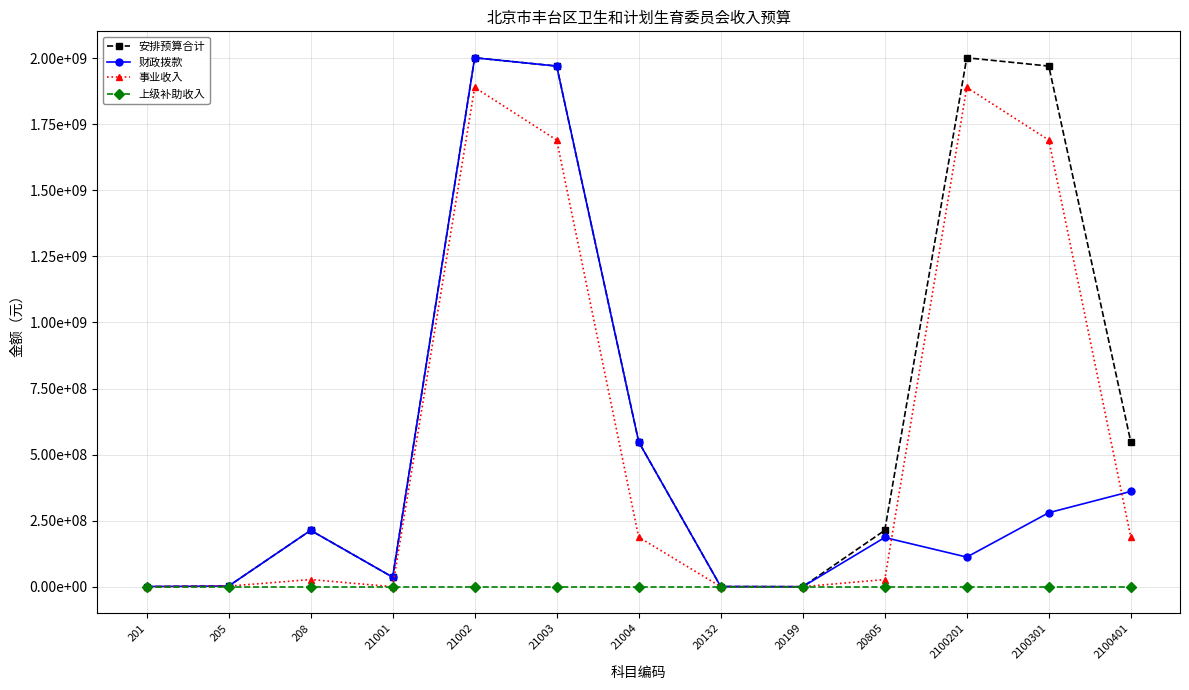

Is it true that 上级补助收入 equals 0.0 at 201?

True